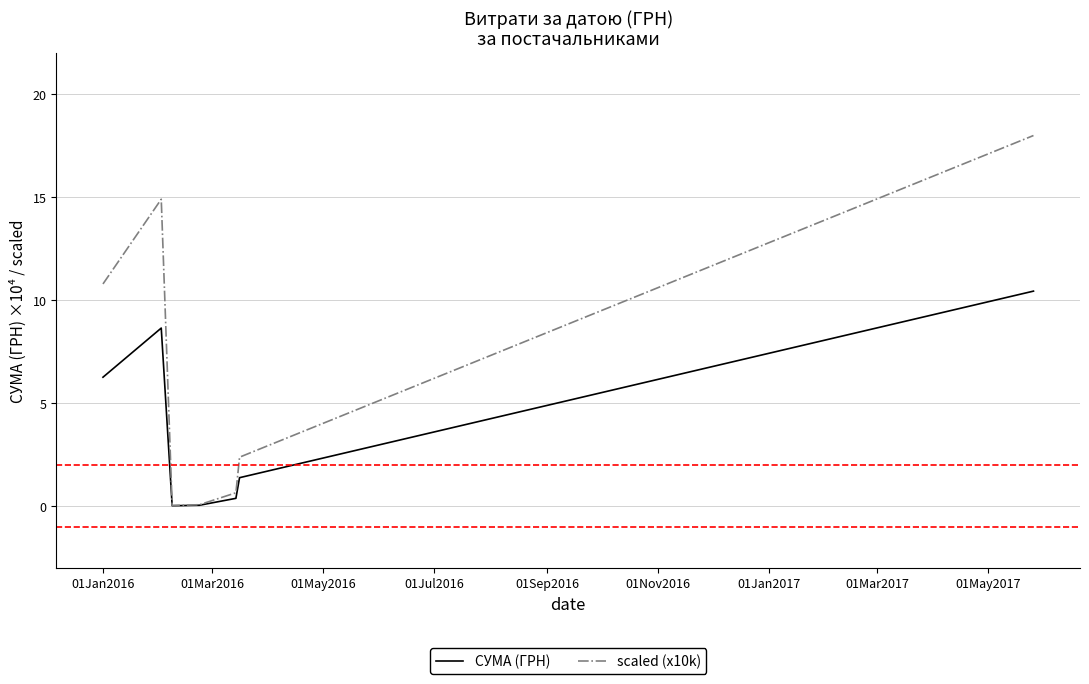

How many values in the СУМА (ГРН) series exceed 1?

4